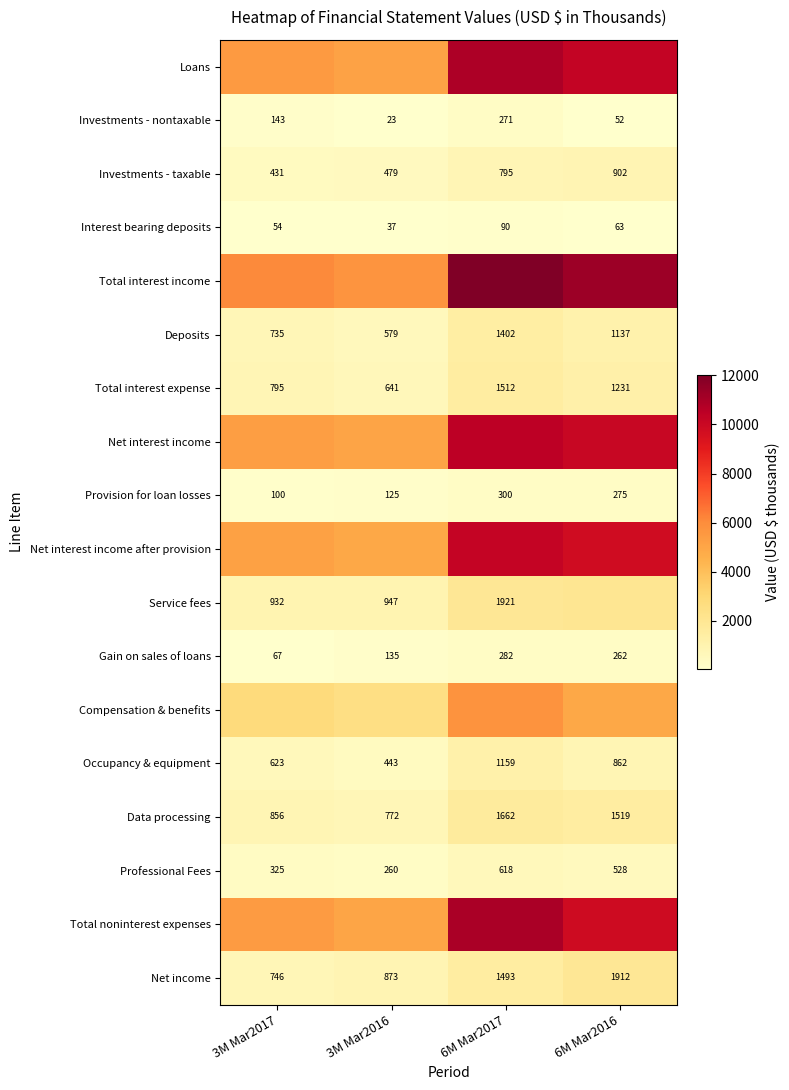

The value of Gain on sales of loans at 6M Mar2016 is 392. True or false?

False